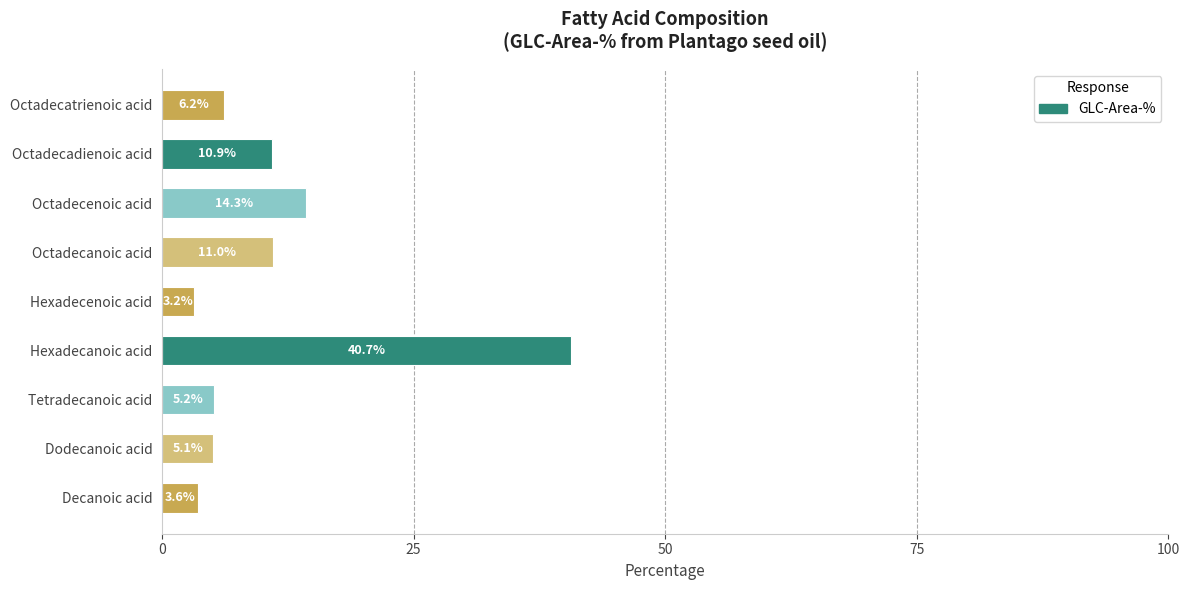

What is the sum of all values?

100.0